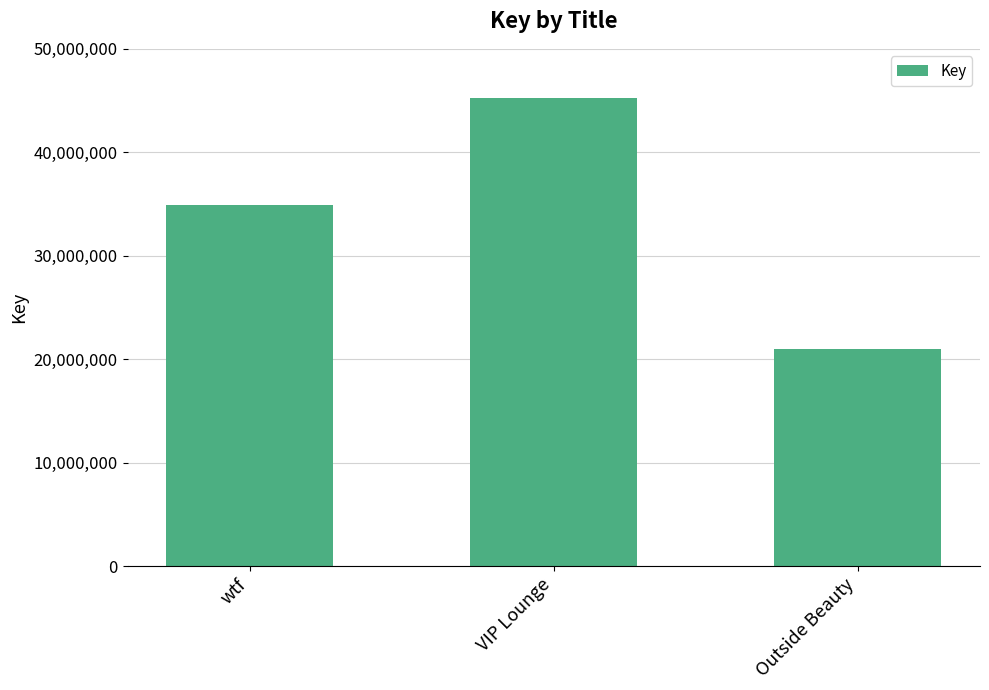

What is the sum of all values?

101111313